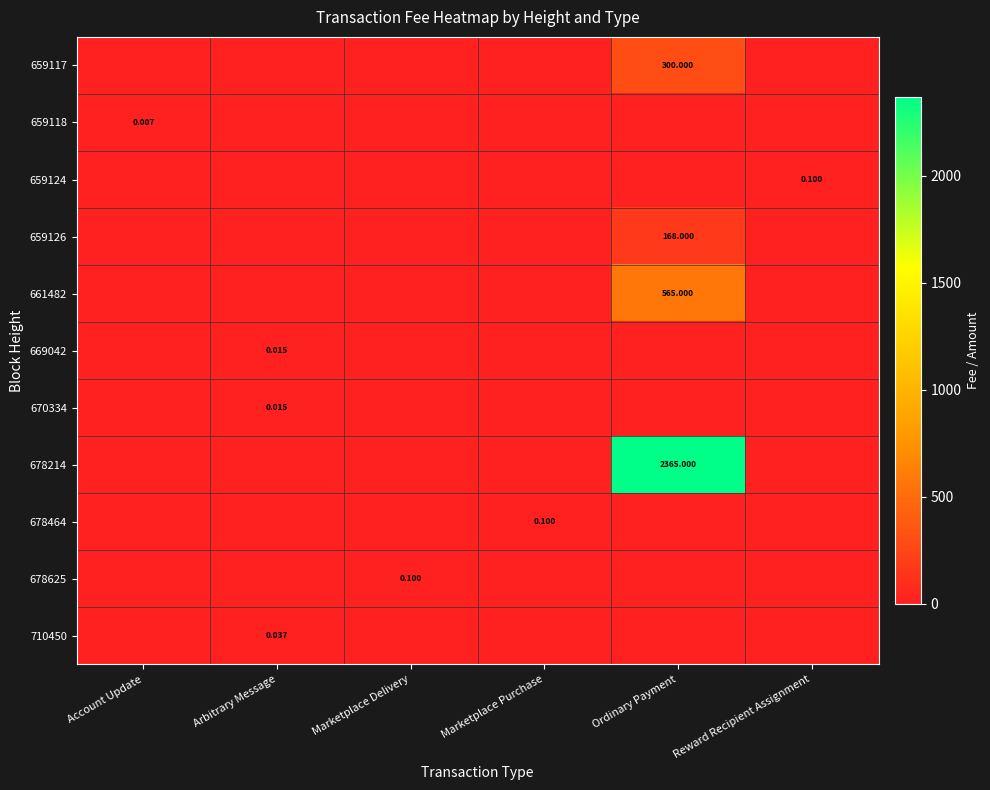

What is the total value across all series at Marketplace Purchase?

0.1